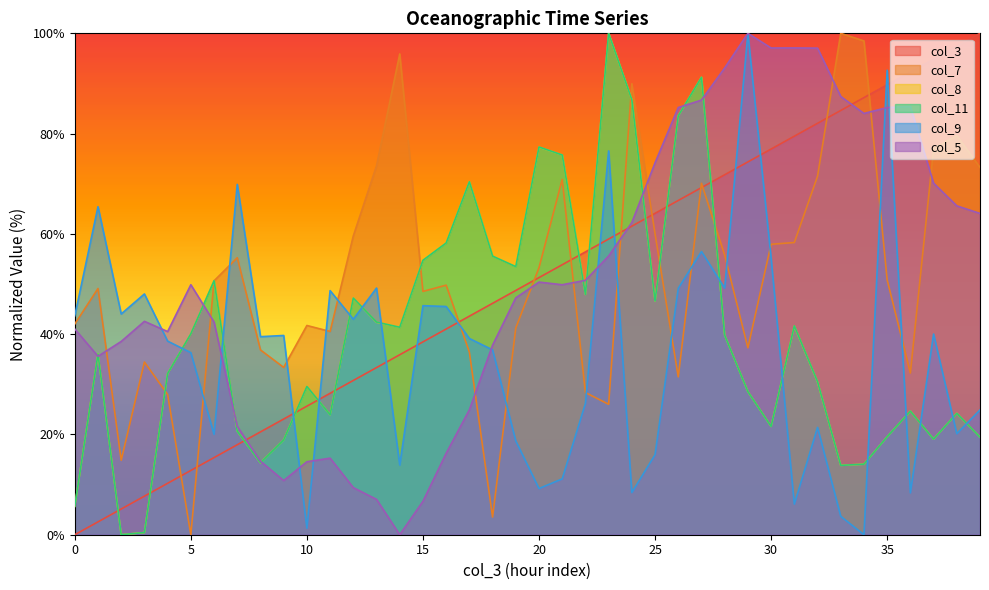

Is the value of col_3 at 36 greater than the value of col_9 at 33?

Yes